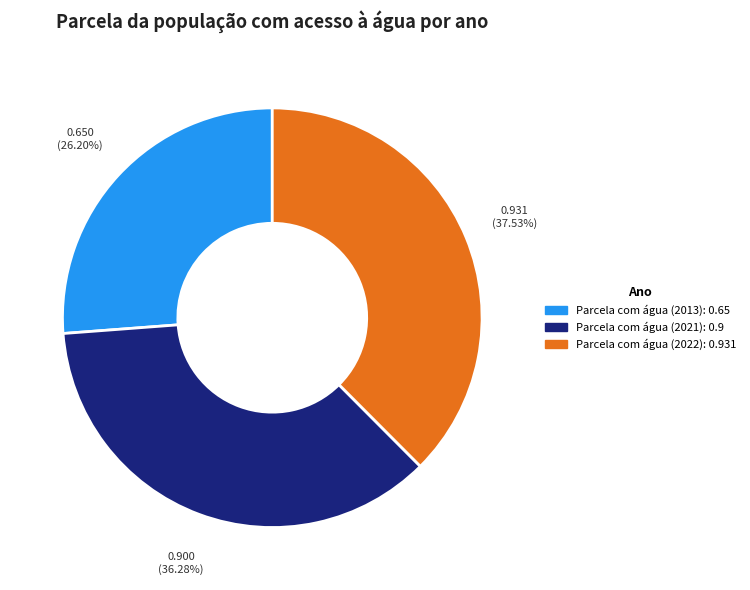

To the nearest percent, what is the average slice percentage?

33%